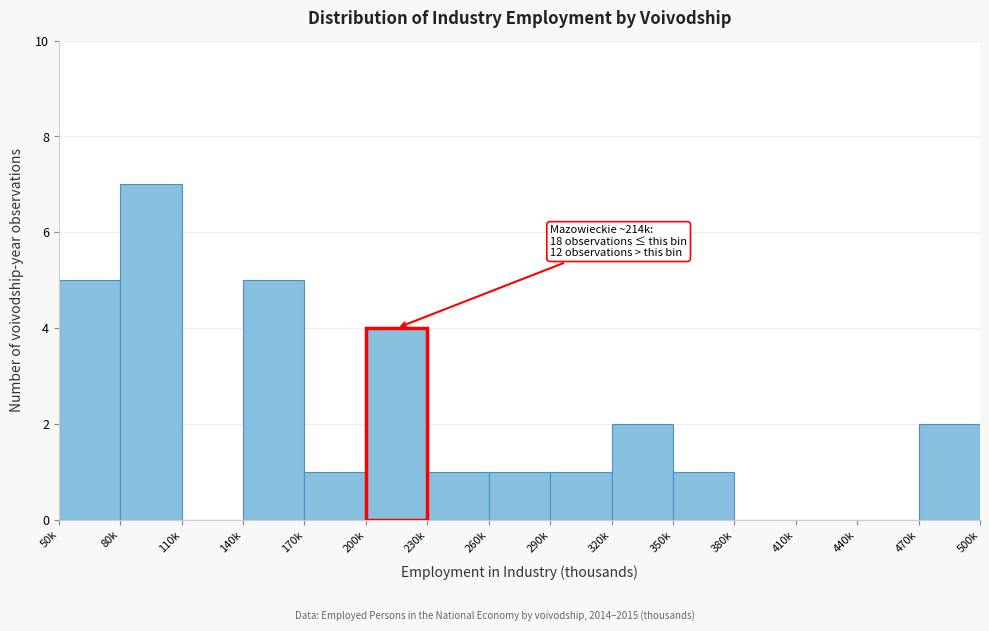

Reading left to right, extract all data points from this chart.

50k=5	80k=7	110k=0	140k=5	170k=1	200k=4	230k=1	260k=1	290k=1	320k=2	350k=1	380k=0	410k=0	440k=0	470k=2